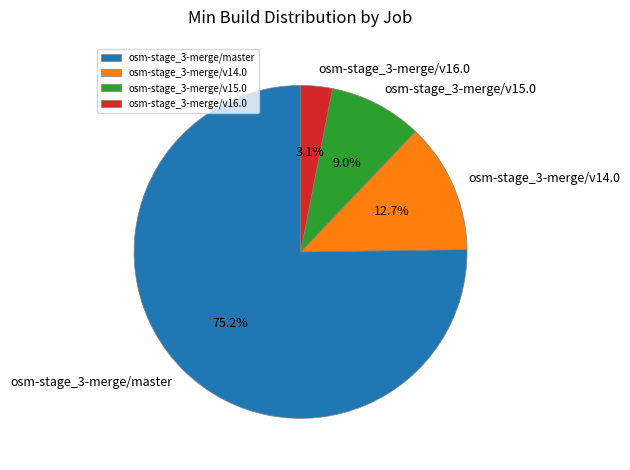

How much of the chart is everything except osm-stage_3-merge/v16.0?

96.9%